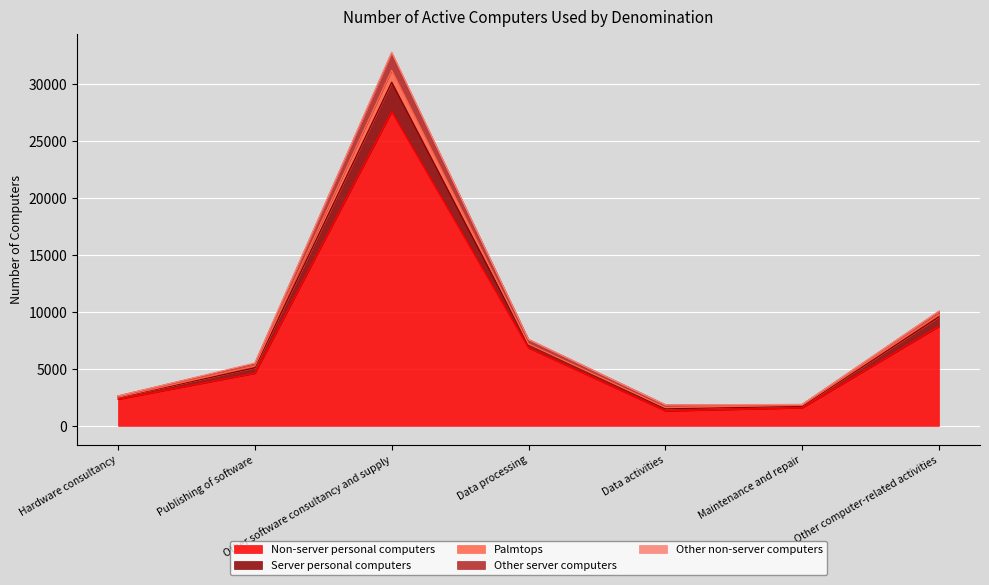

Is it true that Non-server personal computers equals 8743 at Other computer-related activities?

True